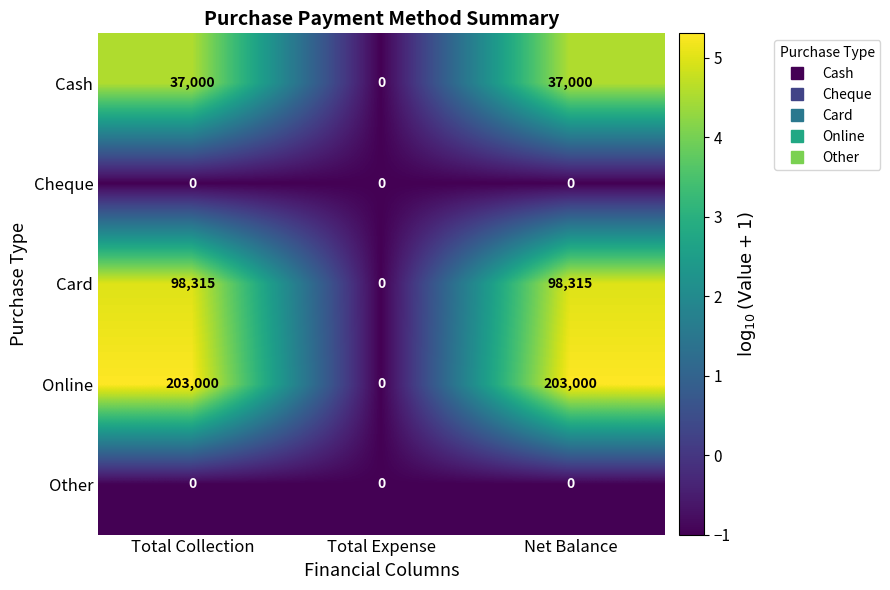

What is the average value of the Online series?

135333